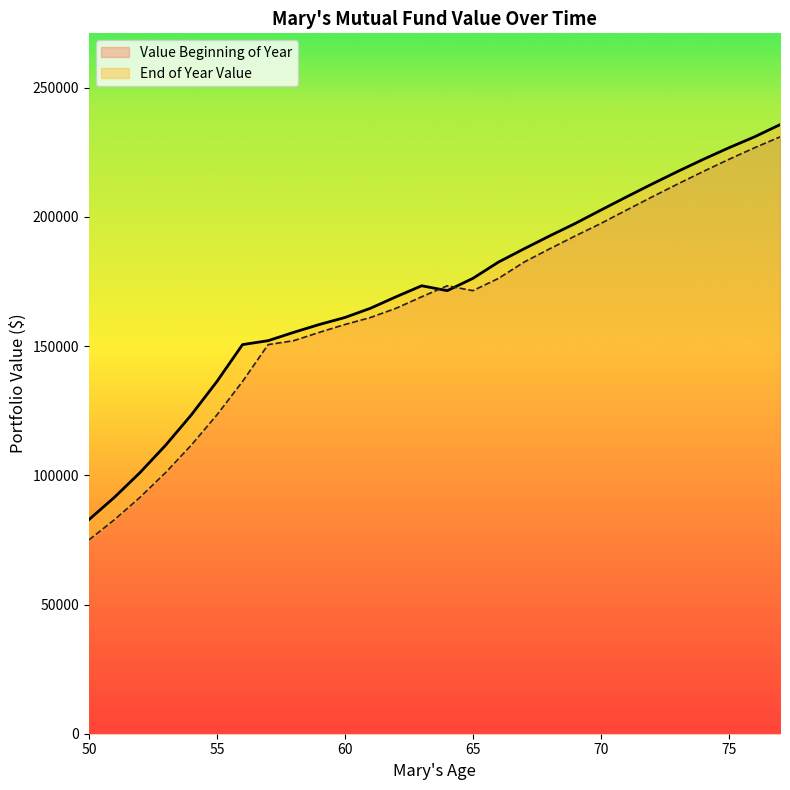

What is the difference between the Value Beginning of Year values at 76 and 63?

57651.0